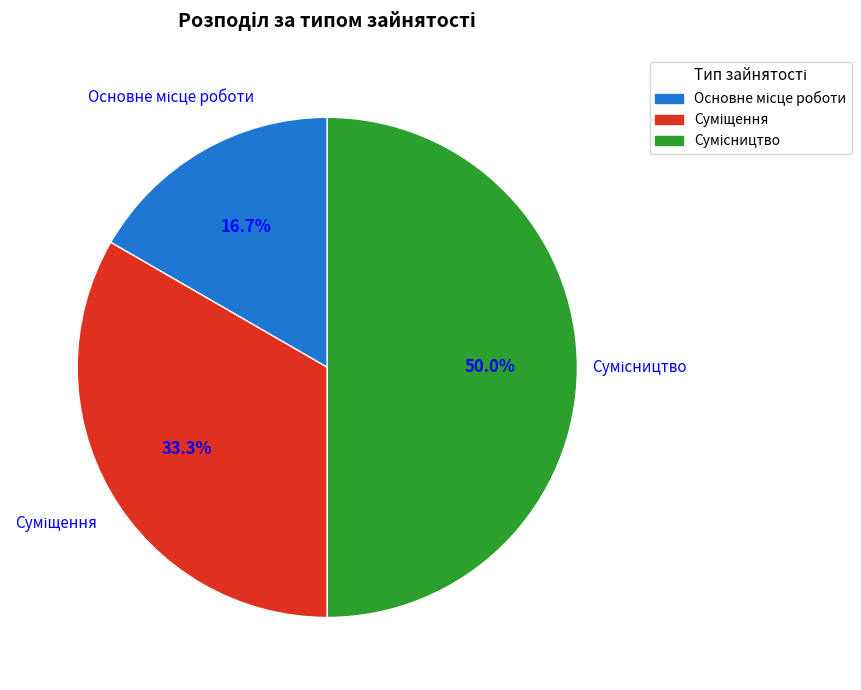

Which category has the biggest portion of the pie?

Сумісництво